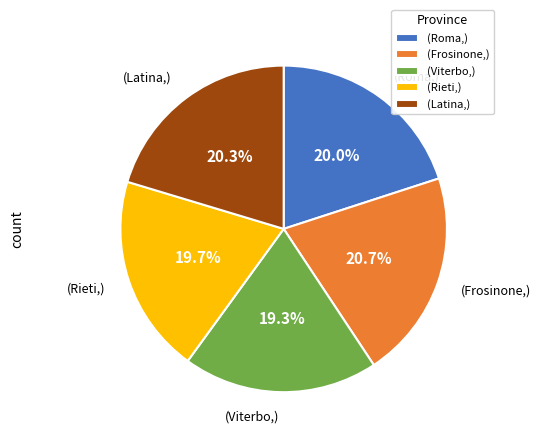

Does any single category account for the majority?

No